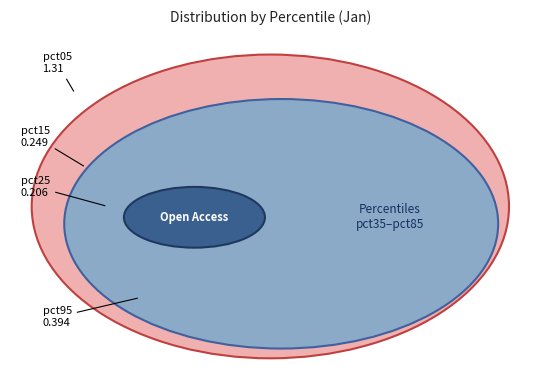

Is the sum of pct65 and pct75 greater than half?

No